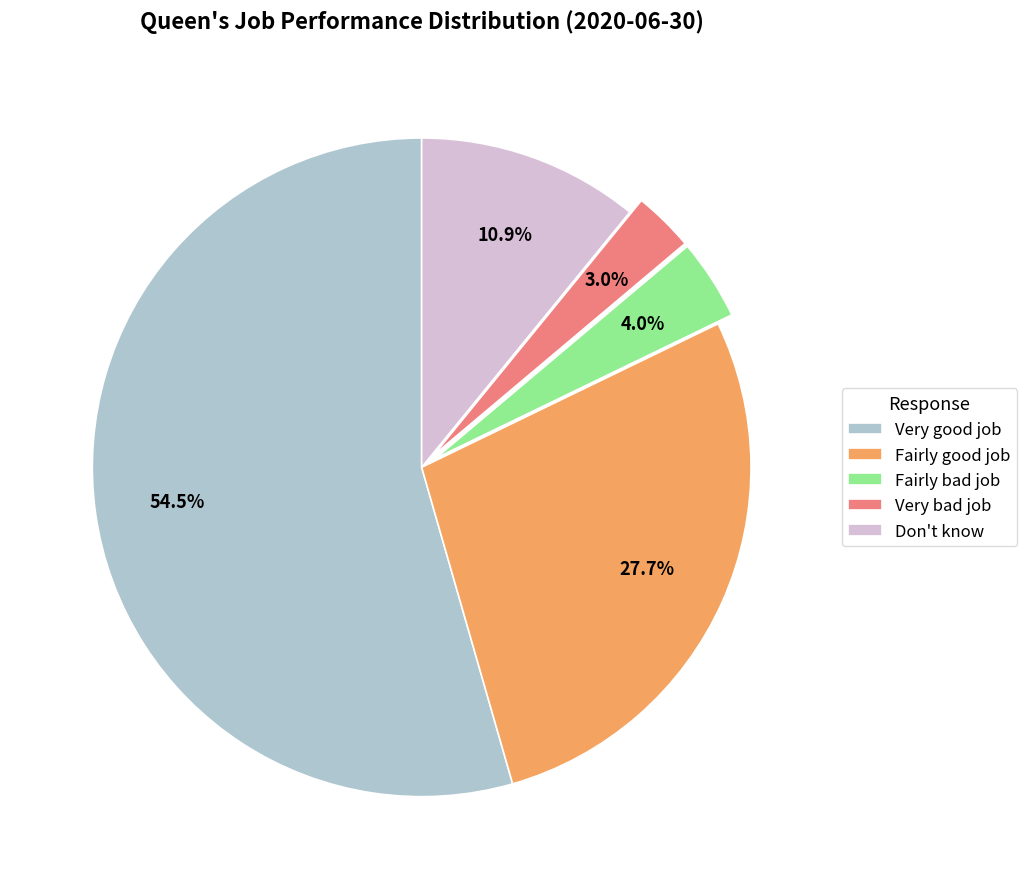

Which has a higher value, Fairly good job or Very bad job?

Fairly good job